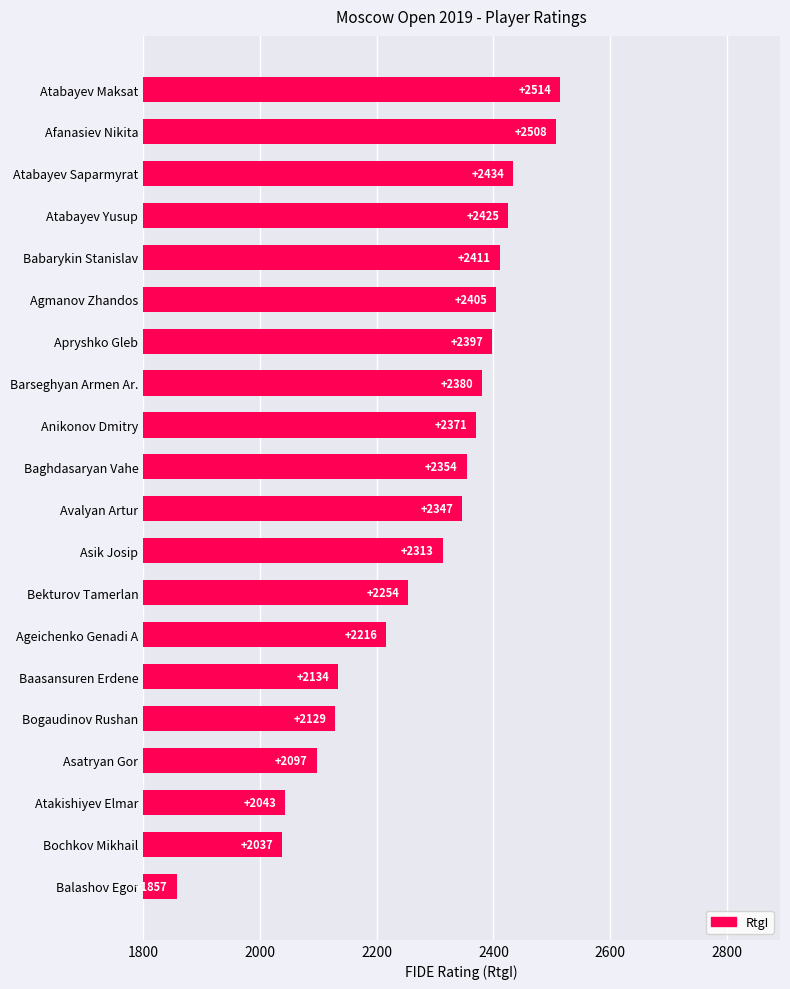

Which has a higher value, Ageichenko Genadi A or Anikonov Dmitry?

Anikonov Dmitry